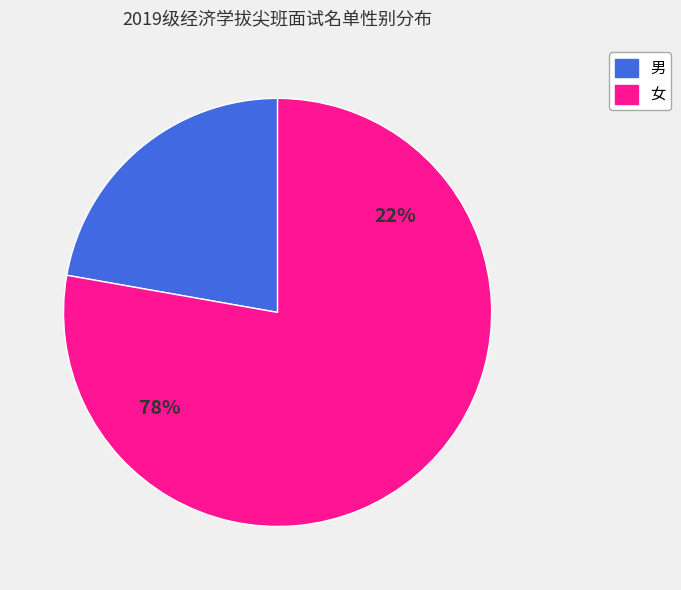

Is the sum of 女 and 男 greater than half?

Yes